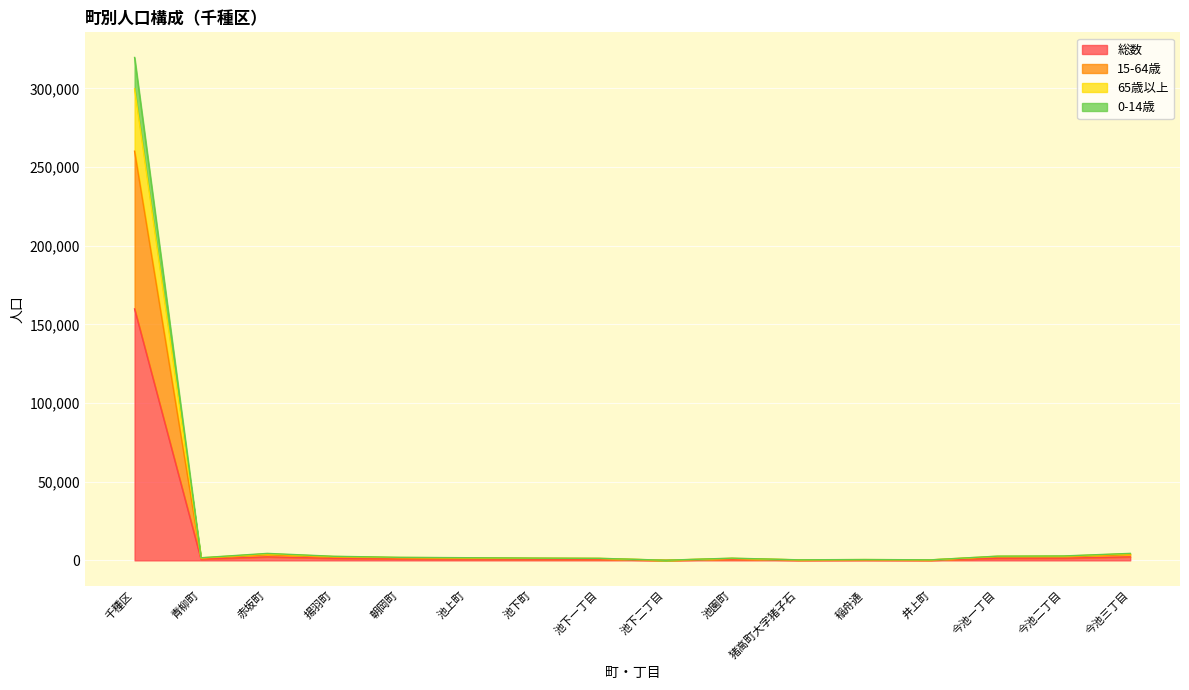

How many data points does each series have?

16